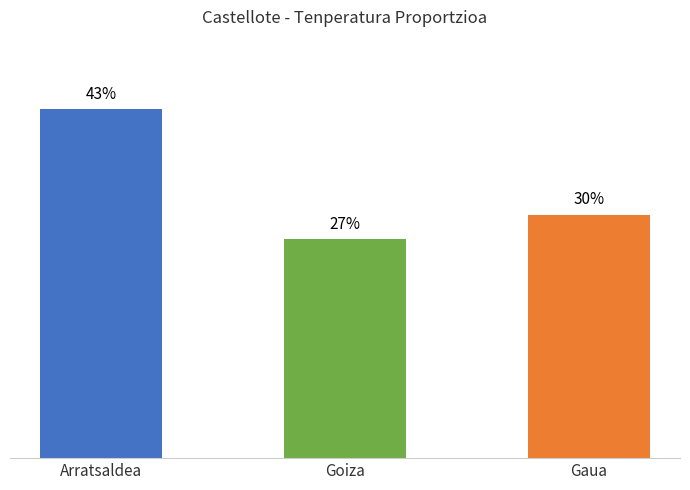

Which has a higher value, Gaua or Arratsaldea?

Arratsaldea